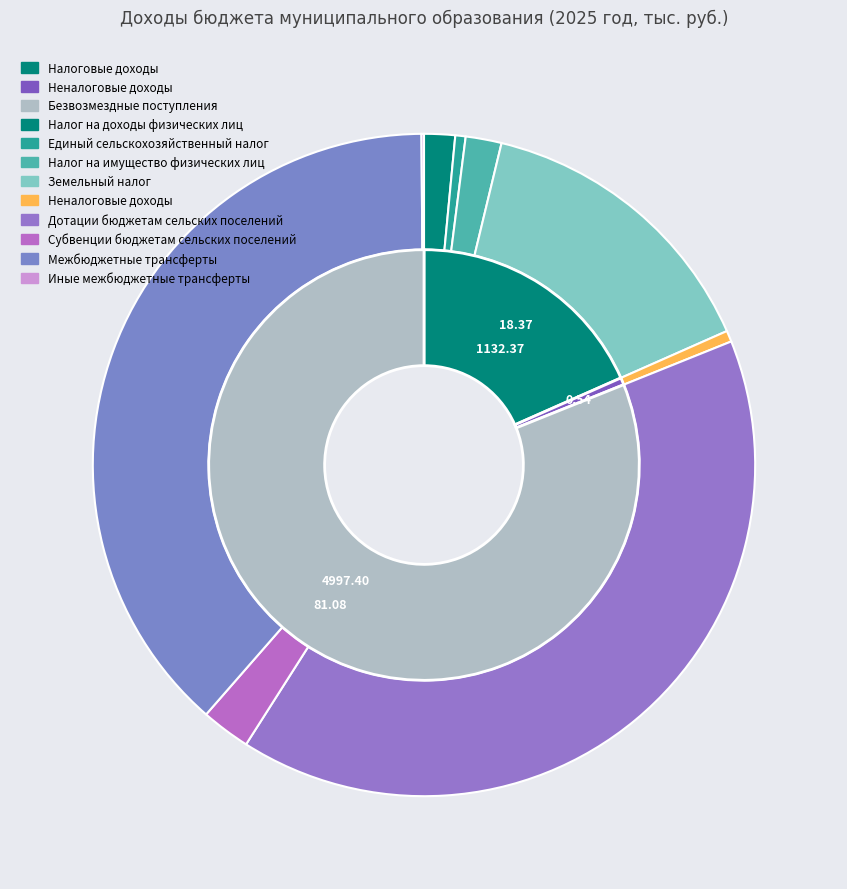

True or false: Единый сельскохозяйственный налог accounts for 1% of the total.

True